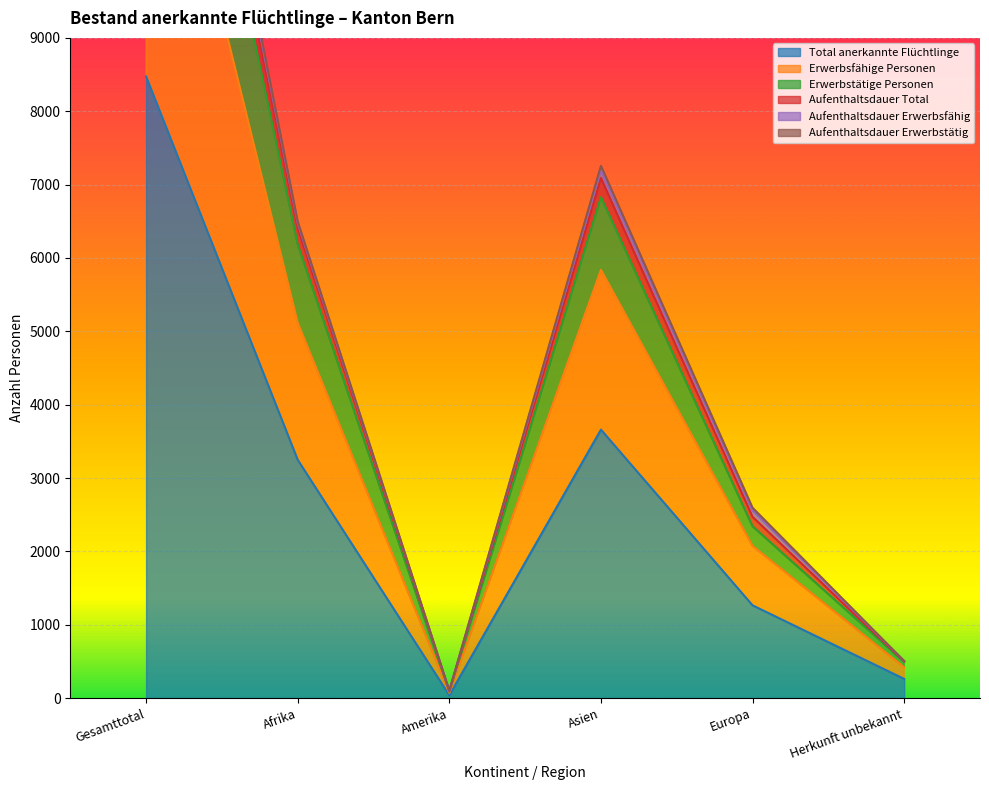

What position from the right is Asien?

3